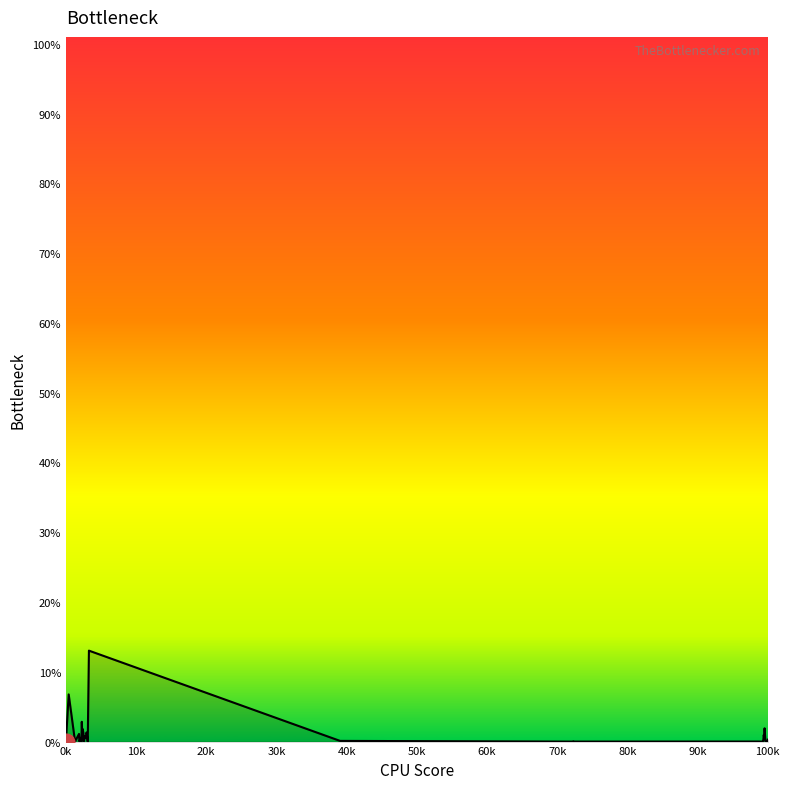

True or false: there are more than 0 points higher than both neighbors.

True